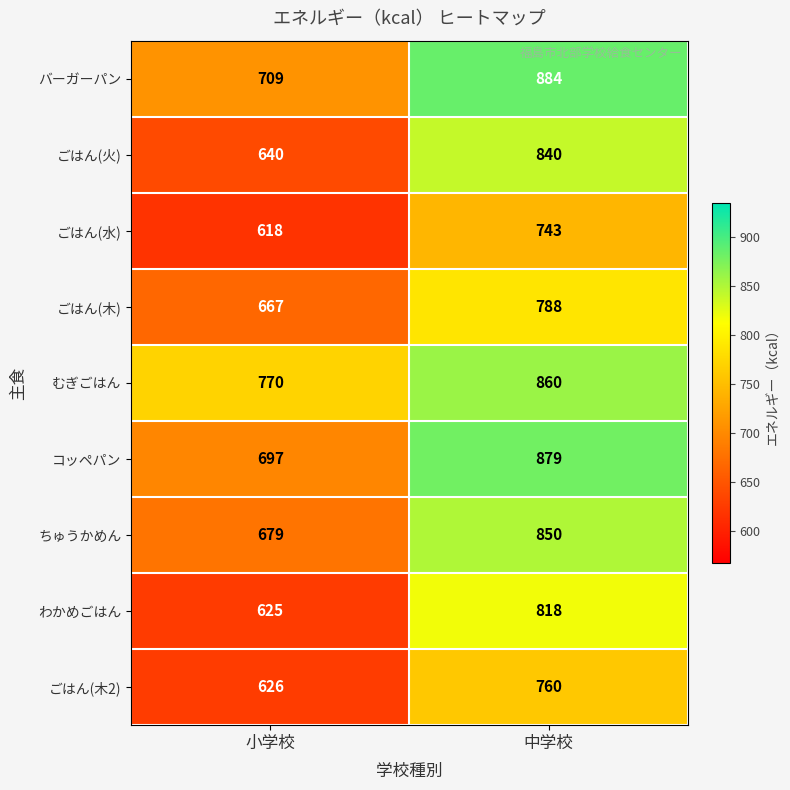

List the series in order of their peak value, lowest first.

ごはん(水), ごはん(木2), ごはん(木), わかめごはん, ごはん(火), ちゅうかめん, むぎごはん, コッペパン, バーガーパン